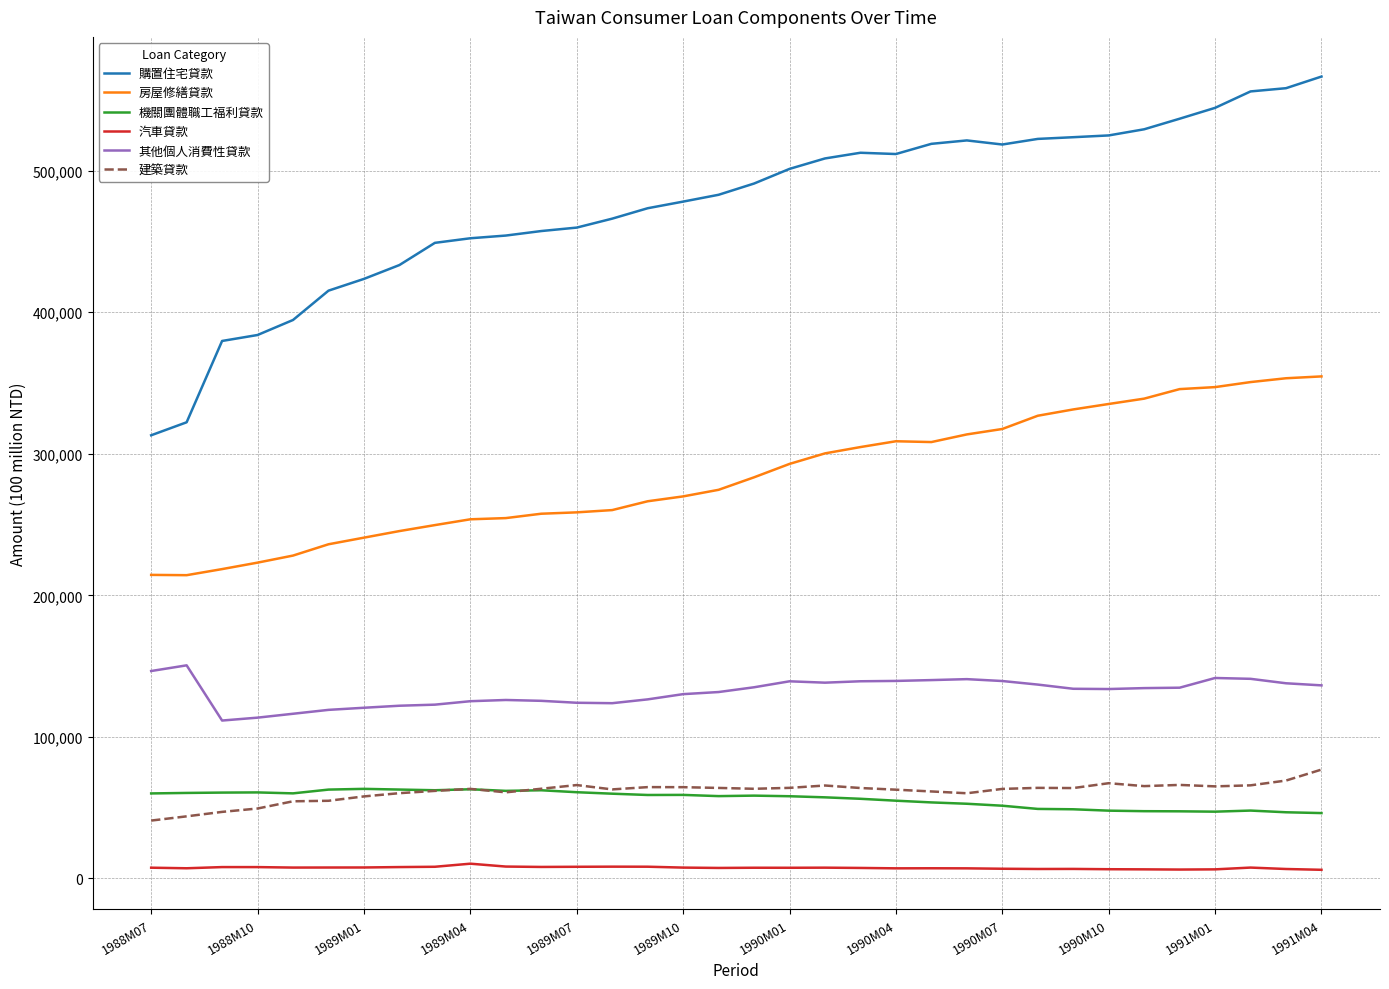

Which series has the widest spread of values?

購置住宅貸款